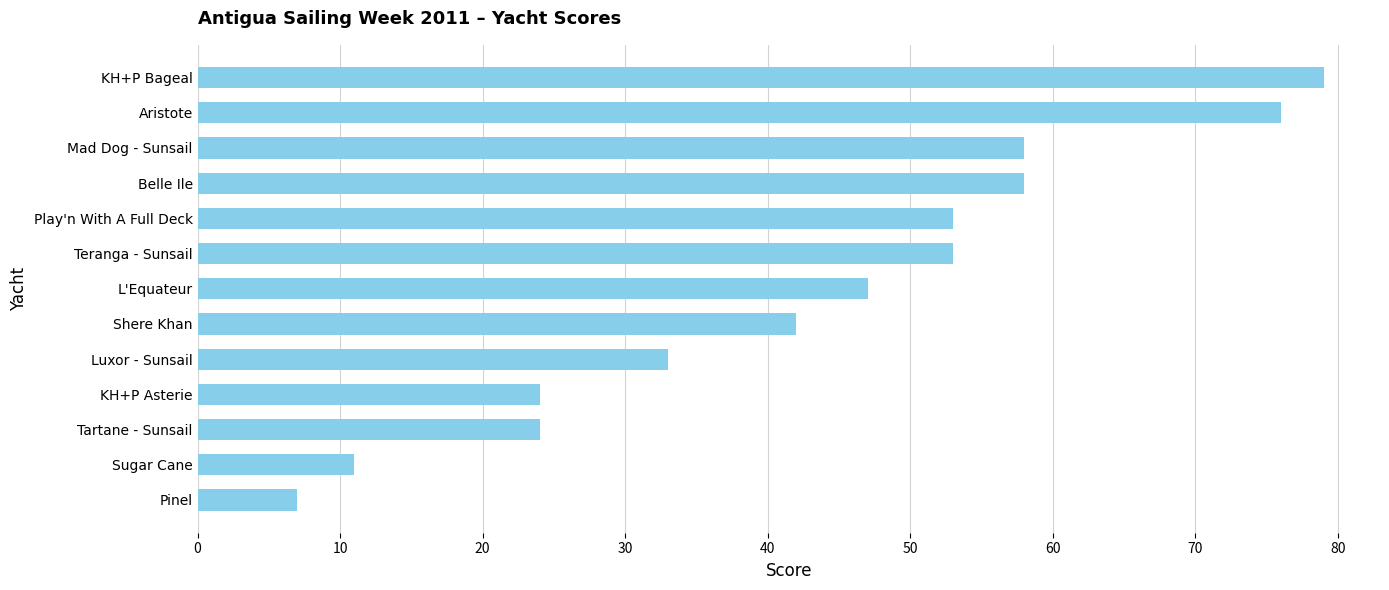

What is the sum of the values at KH+P Asterie and Belle Ile?

82